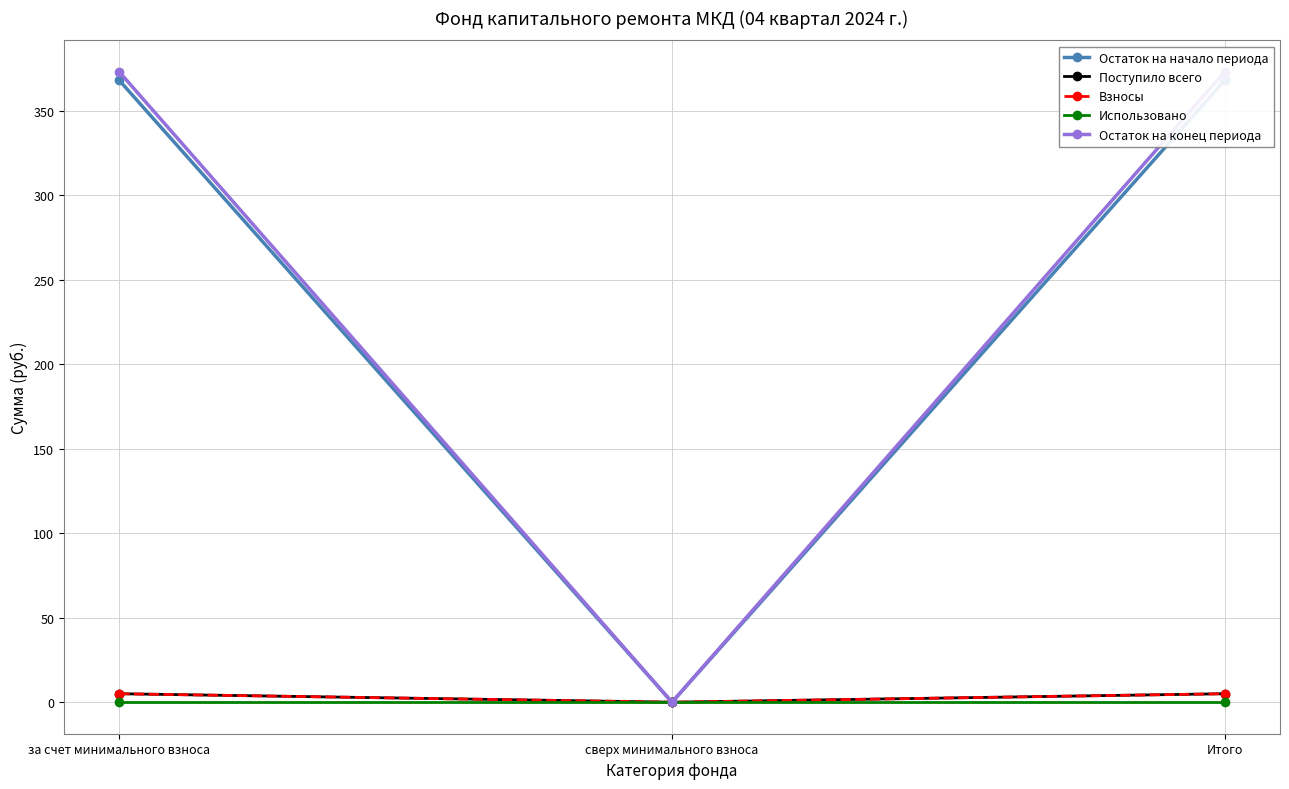

At which label does Взносы first exceed 5?

за счет минимального взноса